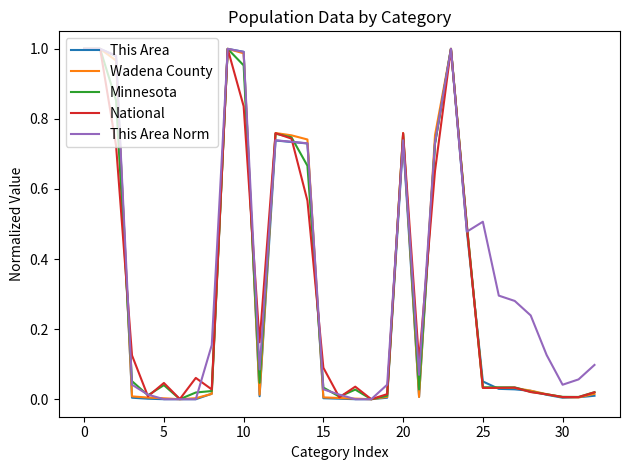

Which series has the largest total across all categories?

This Area Norm